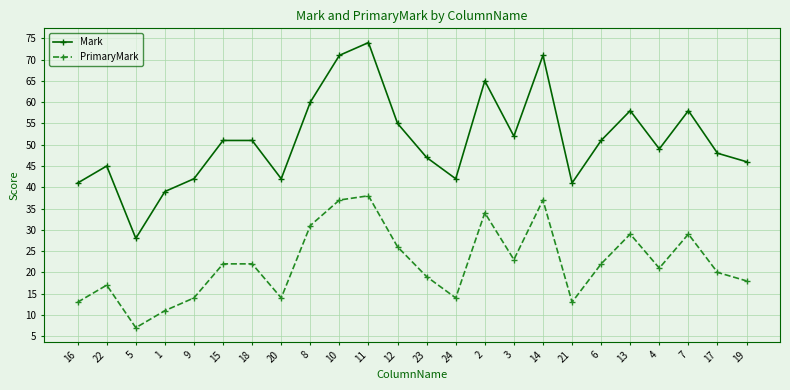

At which label does Mark reach its minimum?

5